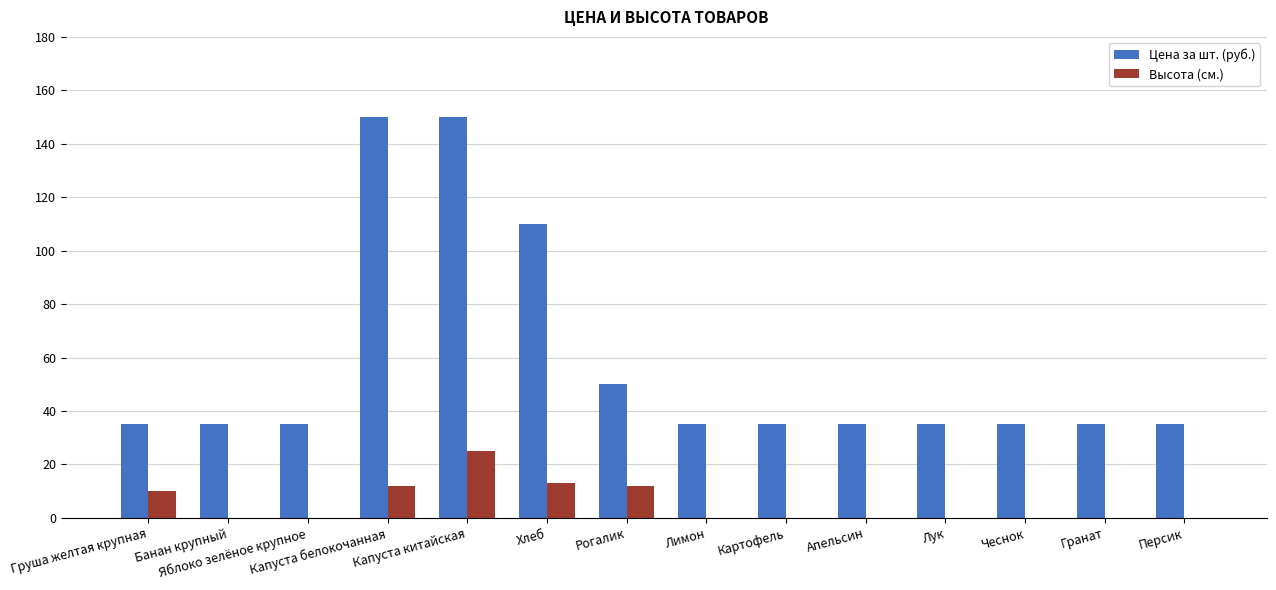

What is the sum of all Цена за шт. (руб.) values?

810